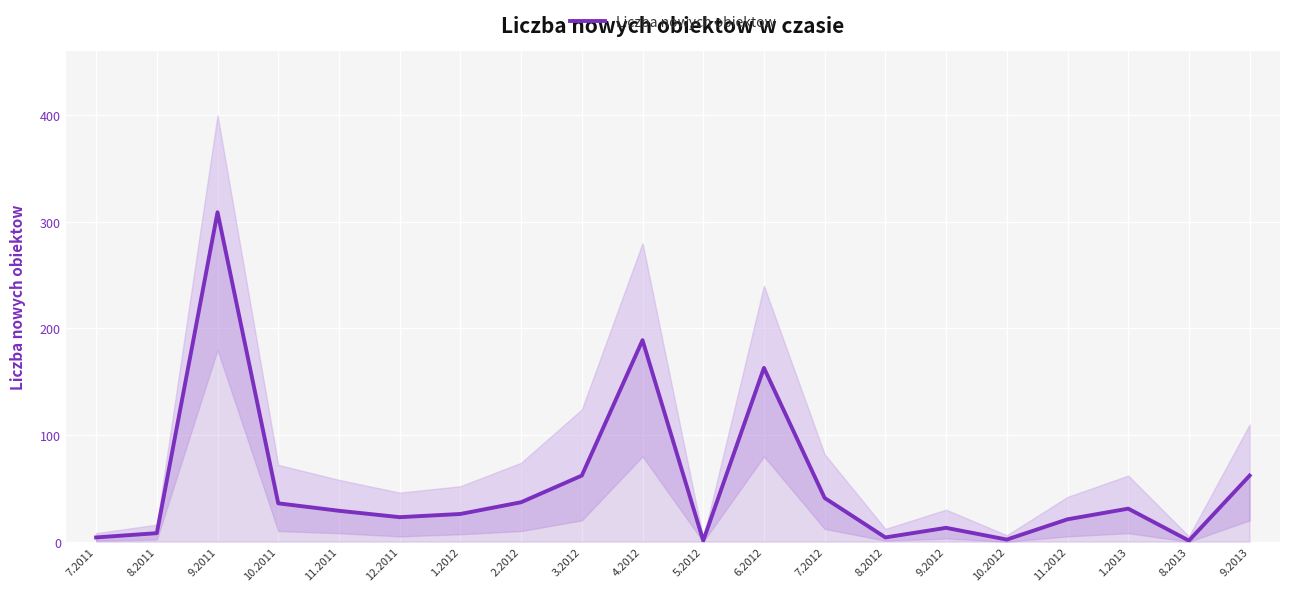

Is this an area chart (filled region under the line)?

No